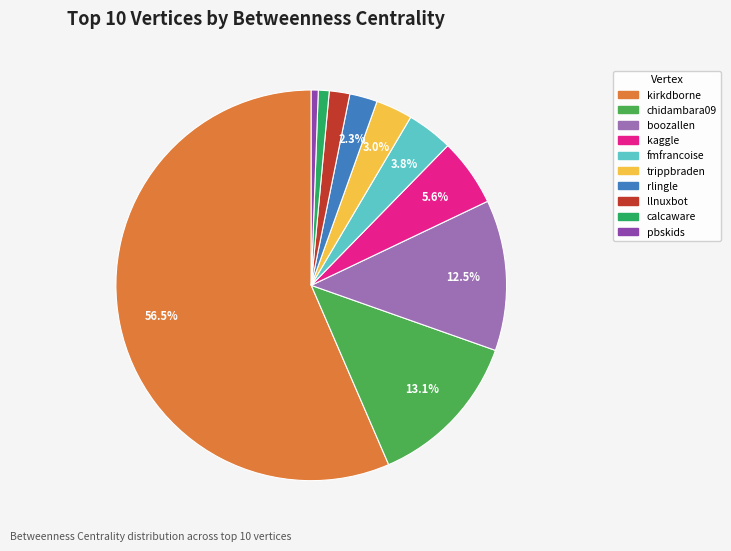

The kaggle slice represents 6% of the pie. True or false?

True